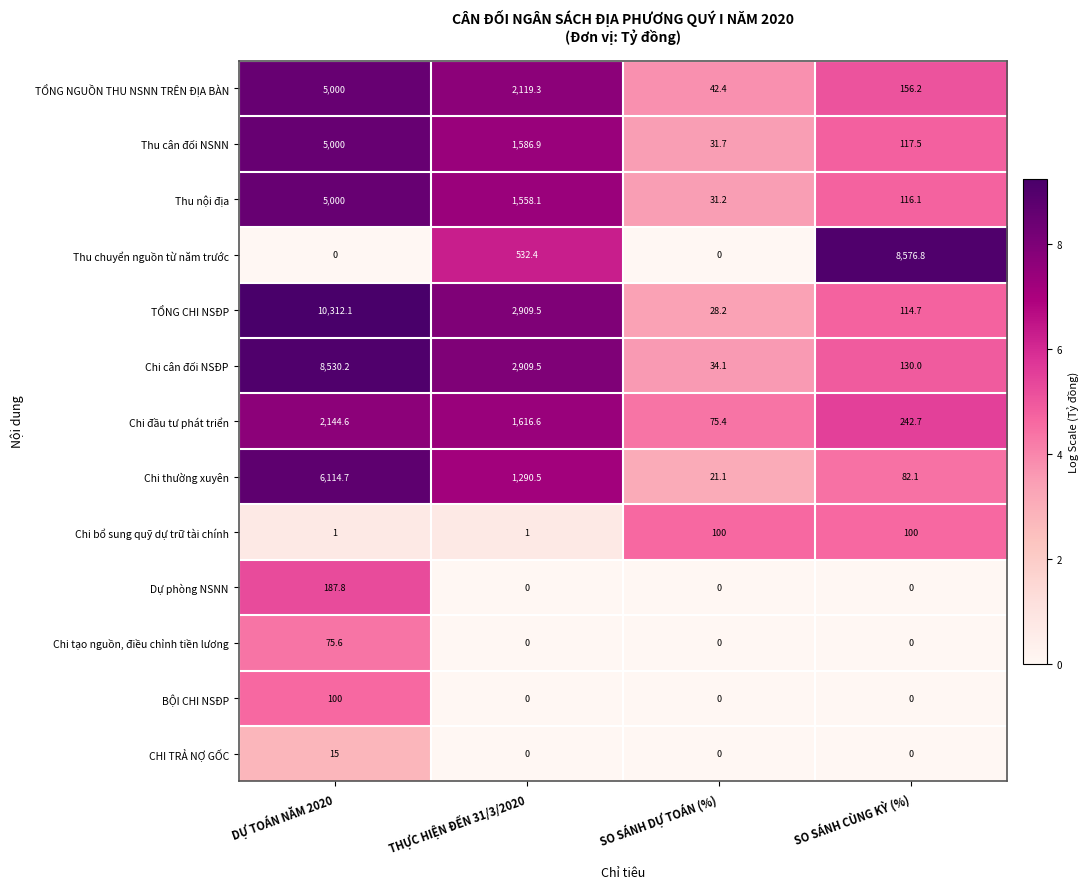

Where is Thu chuyển nguồn từ năm trước nearest to the value 4288?

THỰC HIỆN ĐẾN 31/3/2020